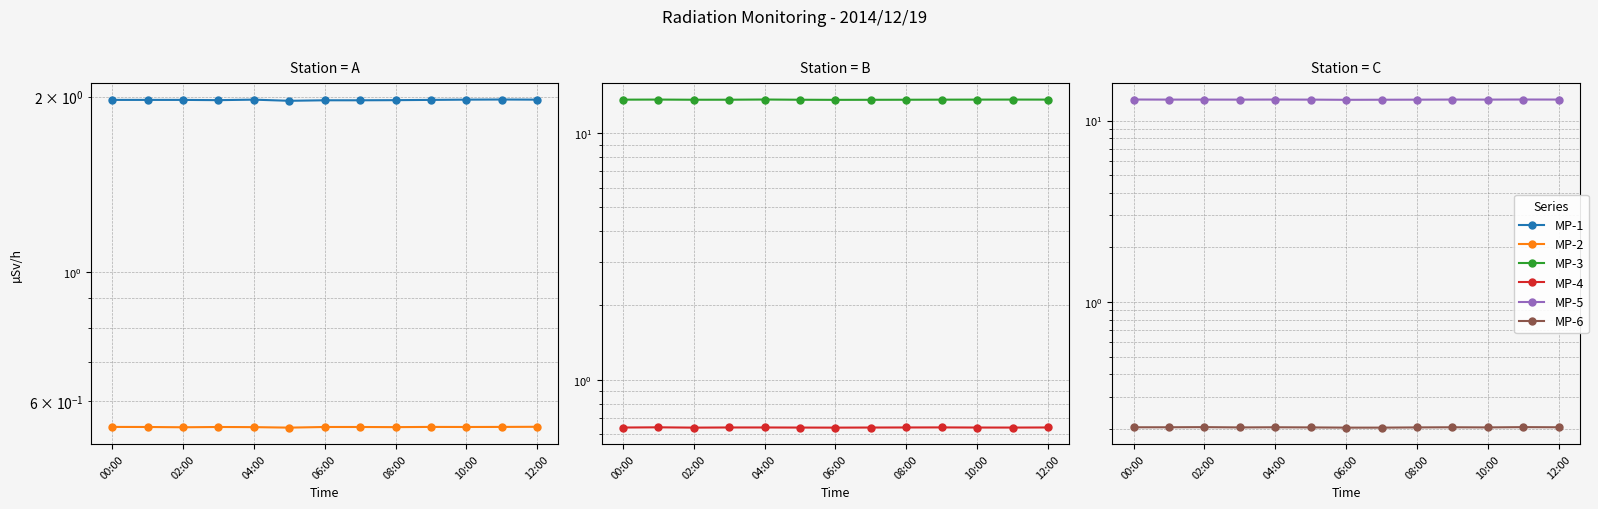

The value of MP-6 at 11 is 0.2. True or false?

True